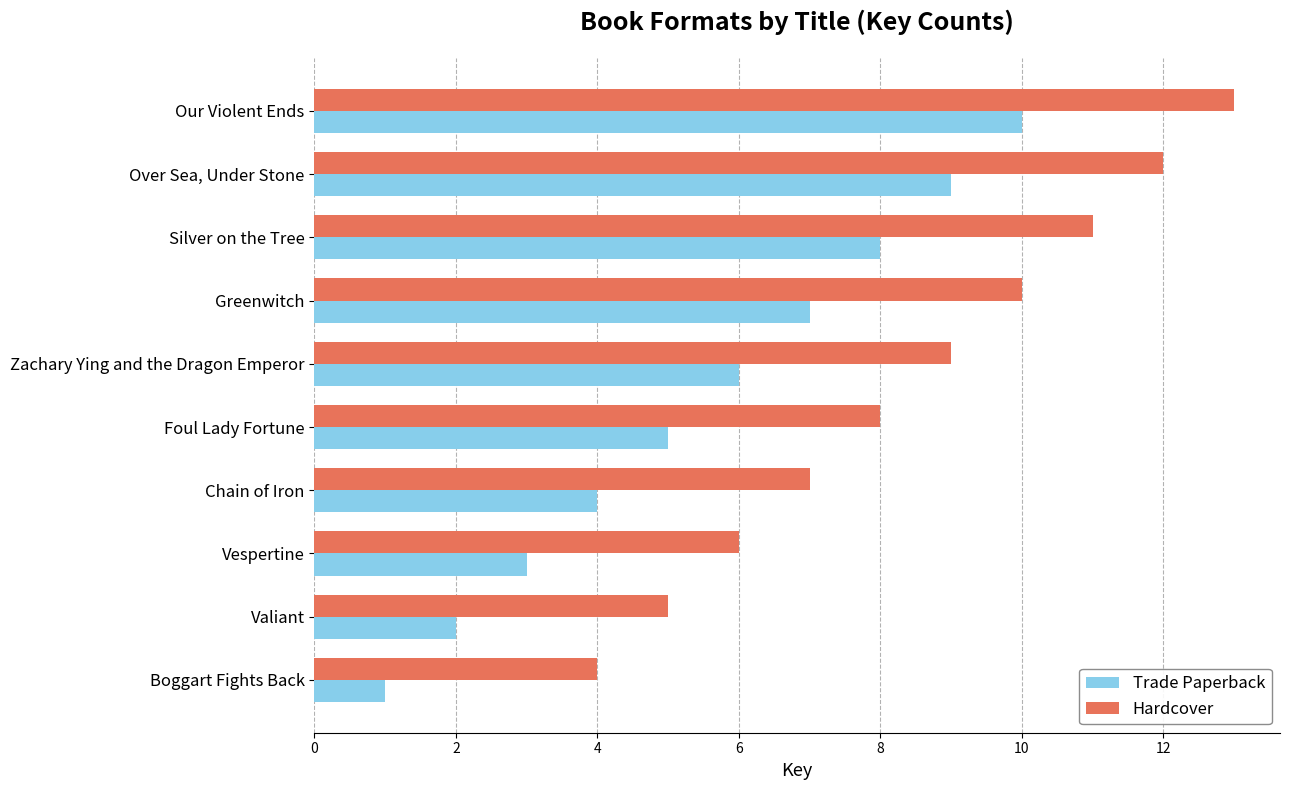

Which series has the largest total across all categories?

Hardcover